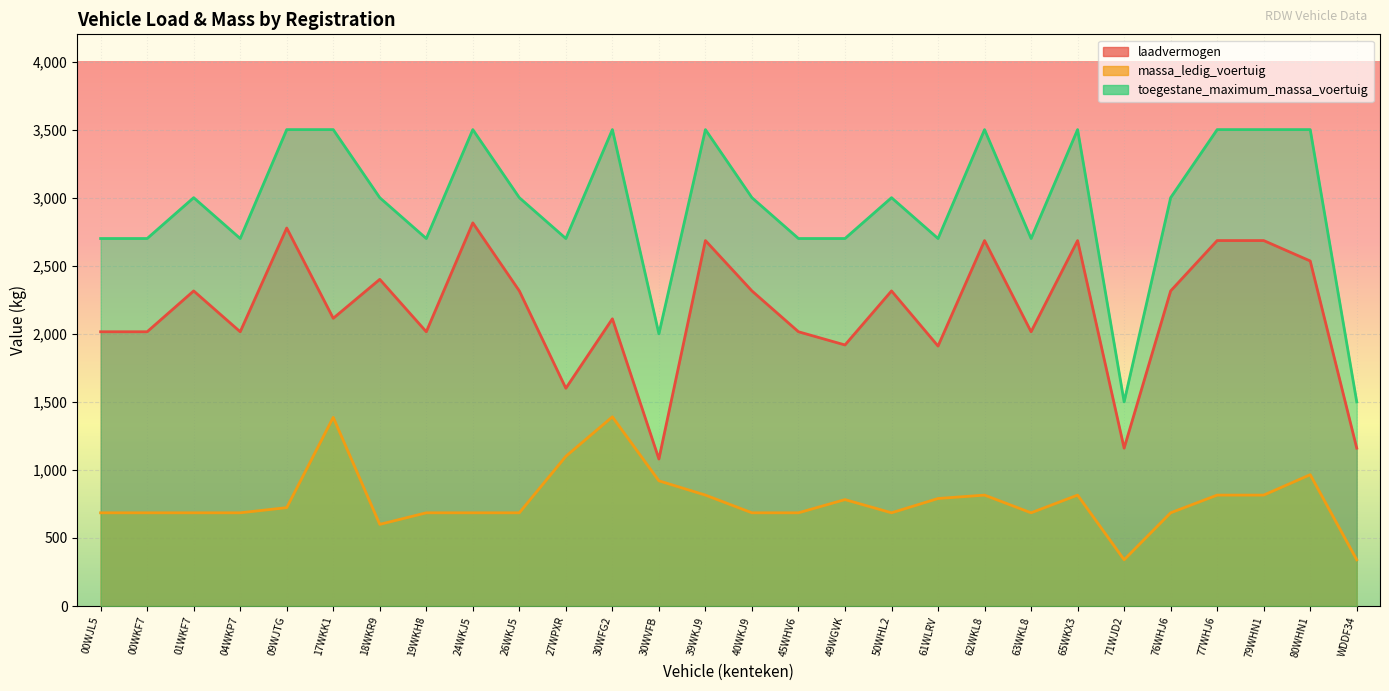

The value of massa_ledig_voertuig at 00WKF7 is 397. True or false?

False